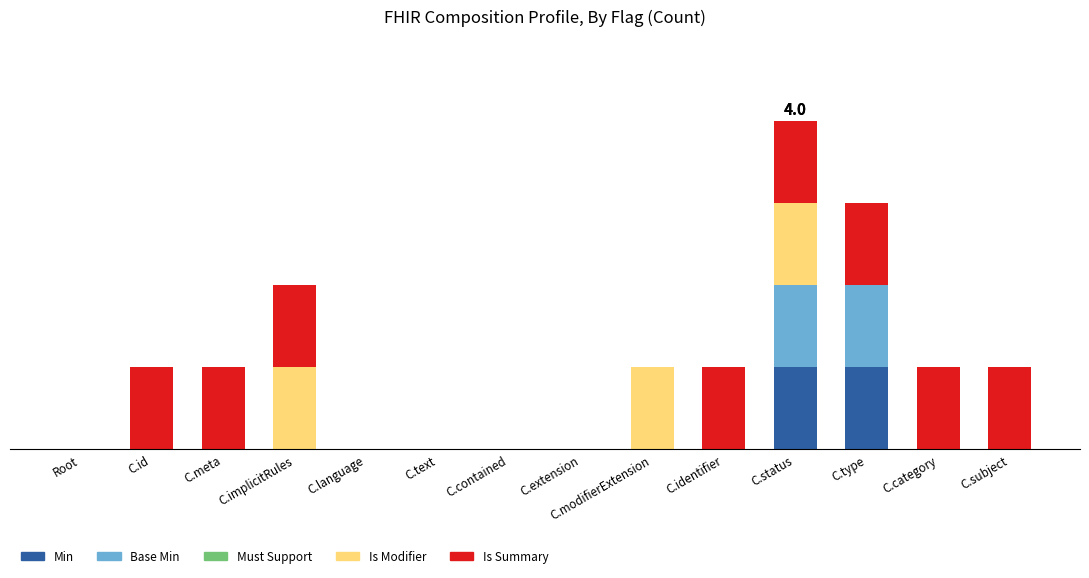

Rank the series at Root from highest to lowest value.

Min, Base Min, Must Support, Is Modifier, Is Summary